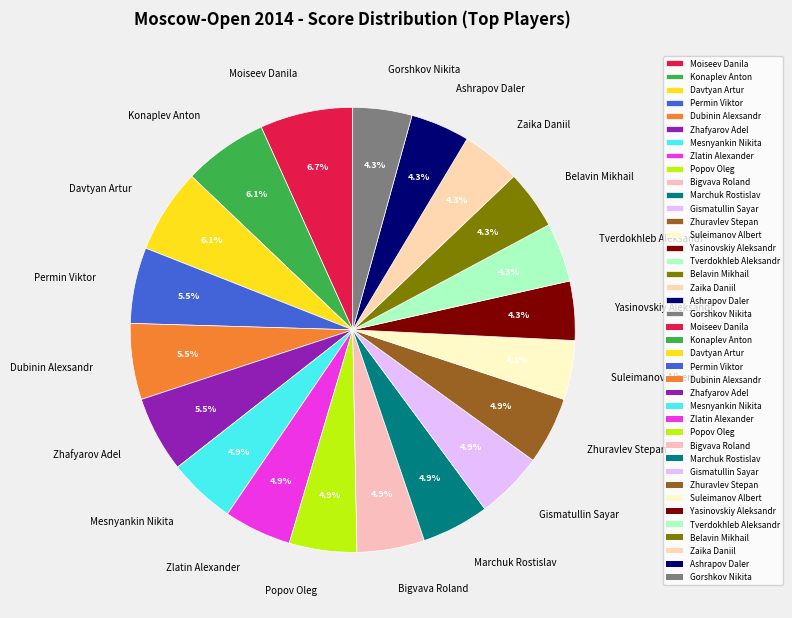

The Konaplev Anton slice represents 6% of the pie. True or false?

True